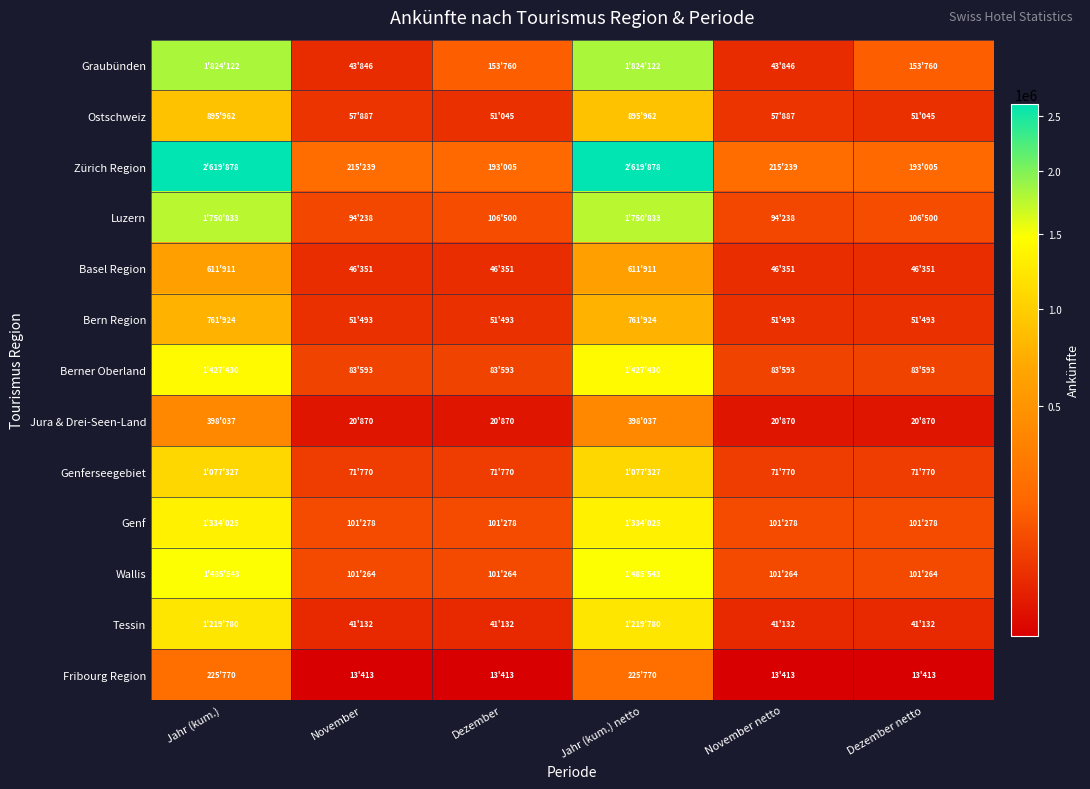

Reading left to right, list all the values displayed in this chart.

Graubünden: Jahr (kum.)=1824122	November=43846	Dezember=153760	Jahr (kum.) netto=1824122	November netto=43846	Dezember netto=153760
Ostschweiz: Jahr (kum.)=895962	November=57887	Dezember=51045	Jahr (kum.) netto=895962	November netto=57887	Dezember netto=51045
Zürich Region: Jahr (kum.)=2619878	November=215239	Dezember=193005	Jahr (kum.) netto=2619878	November netto=215239	Dezember netto=193005
Luzern: Jahr (kum.)=1750833	November=94238	Dezember=106500	Jahr (kum.) netto=1750833	November netto=94238	Dezember netto=106500
Basel Region: Jahr (kum.)=611911	November=46351	Dezember=46351	Jahr (kum.) netto=611911	November netto=46351	Dezember netto=46351
Bern Region: Jahr (kum.)=761924	November=51493	Dezember=51493	Jahr (kum.) netto=761924	November netto=51493	Dezember netto=51493
Berner Oberland: Jahr (kum.)=1427430	November=83593	Dezember=83593	Jahr (kum.) netto=1427430	November netto=83593	Dezember netto=83593
Jura & Drei-Seen-Land: Jahr (kum.)=398037	November=20870	Dezember=20870	Jahr (kum.) netto=398037	November netto=20870	Dezember netto=20870
Genferseegebiet: Jahr (kum.)=1077327	November=71770	Dezember=71770	Jahr (kum.) netto=1077327	November netto=71770	Dezember netto=71770
Genf: Jahr (kum.)=1334025	November=101278	Dezember=101278	Jahr (kum.) netto=1334025	November netto=101278	Dezember netto=101278
Wallis: Jahr (kum.)=1485543	November=101264	Dezember=101264	Jahr (kum.) netto=1485543	November netto=101264	Dezember netto=101264
Tessin: Jahr (kum.)=1219780	November=41132	Dezember=41132	Jahr (kum.) netto=1219780	November netto=41132	Dezember netto=41132
Fribourg Region: Jahr (kum.)=225770	November=13413	Dezember=13413	Jahr (kum.) netto=225770	November netto=13413	Dezember netto=13413